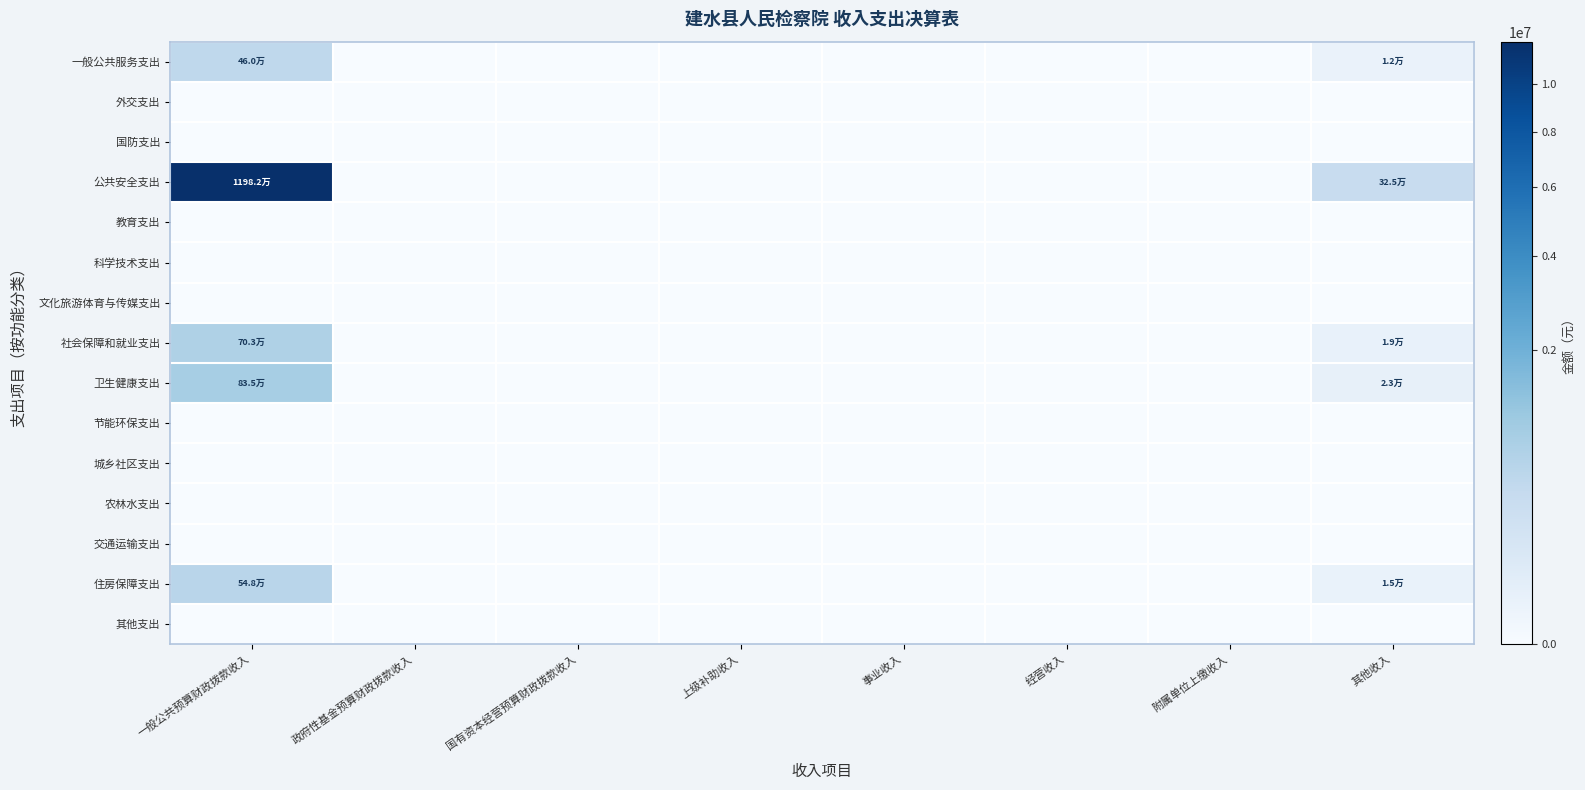

How many data points does each series have?

8